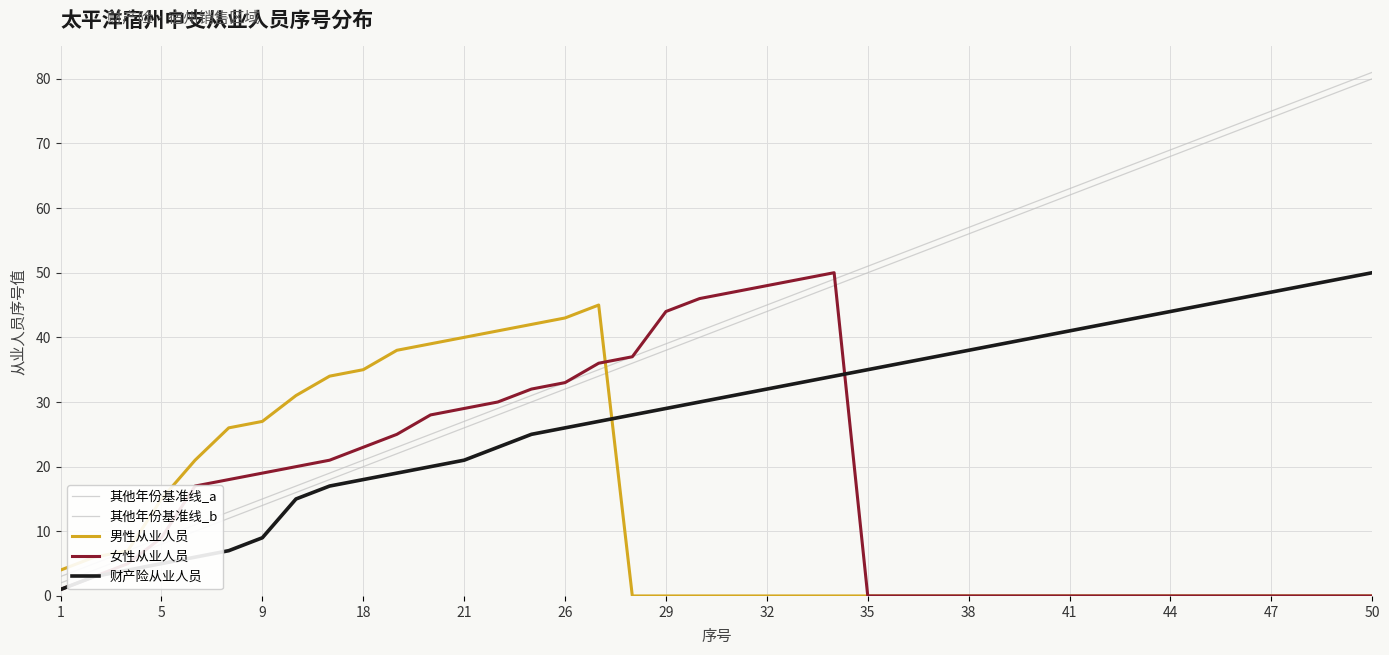

How many lines are shown in the chart?

5